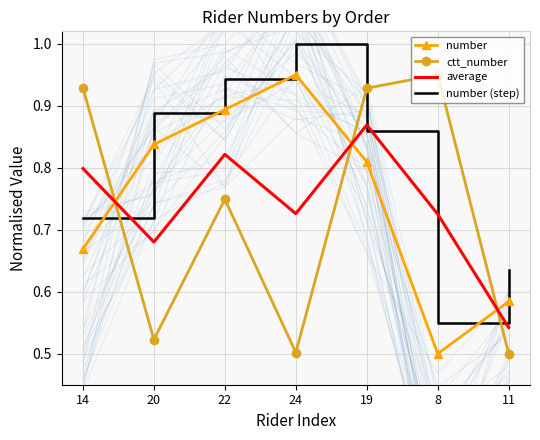

How many series are shown in this chart?

4